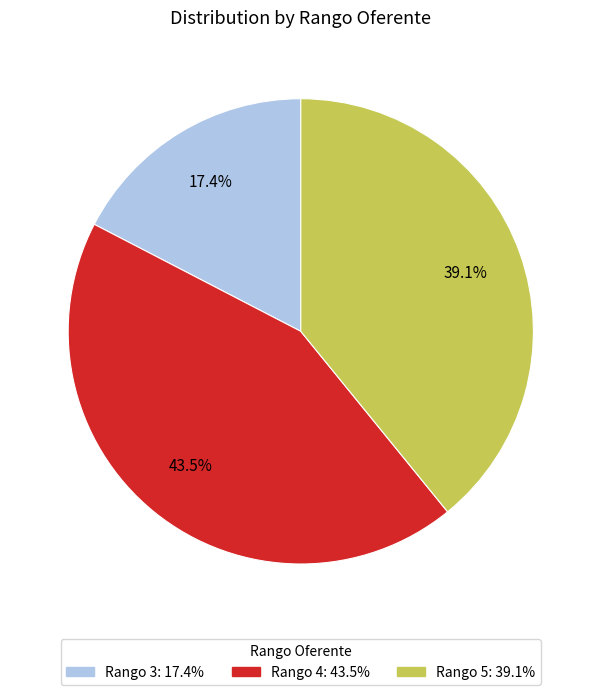

How many segments does this pie chart have?

3